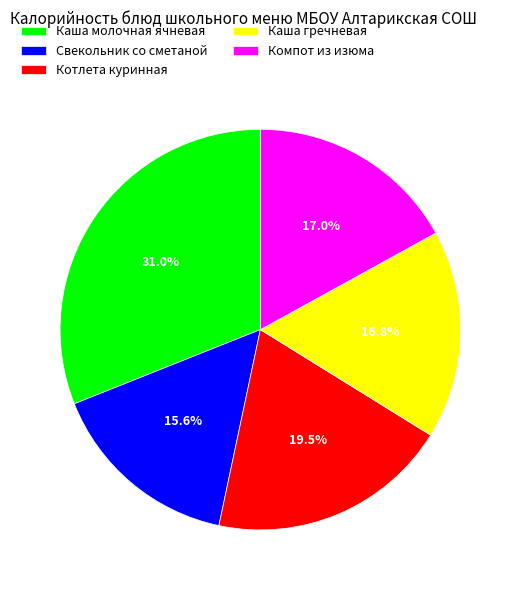

How much of the chart is everything except Котлета куринная?

80.5%